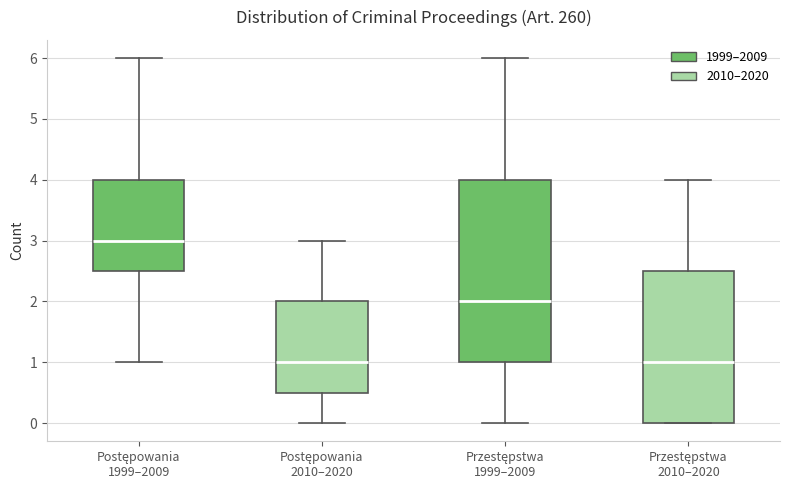

Reading left to right, transcribe this box plot: for each box, give where its median line is, the range the box spans, and where its two whiskers end, as read against the y-axis. The values are not printed on the chart, so give them approximately, as read against the axis.

Postępowania 1999–2009: median 3.0, box 2.5 to 4.0, whiskers 1.0 to 6.0
Postępowania 2010–2020: median 1.0, box 0.5 to 2.0, whiskers 0.0 to 3.0
Przestępstwa 1999–2009: median 2.0, box 1.0 to 4.0, whiskers 0.0 to 6.0
Przestępstwa 2010–2020: median 1.0, box 0.0 to 2.5, whiskers 0.0 to 4.0